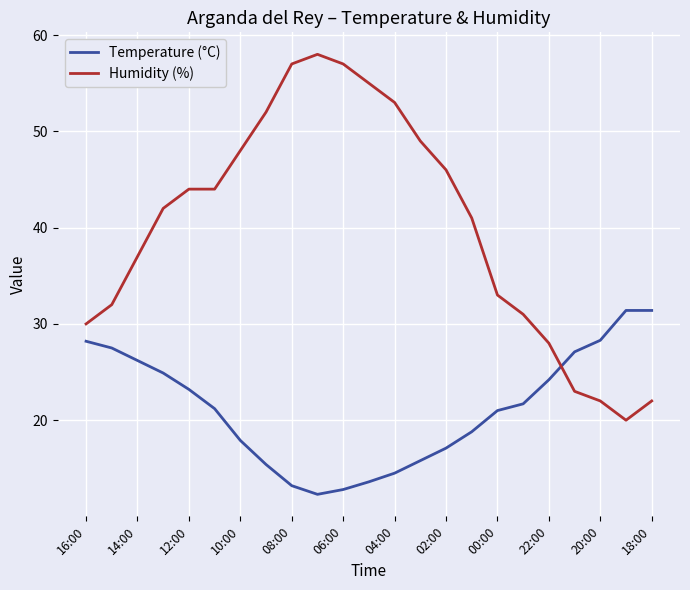

List the series in order of their peak value, highest first.

Humidity (%), Temperature (°C)